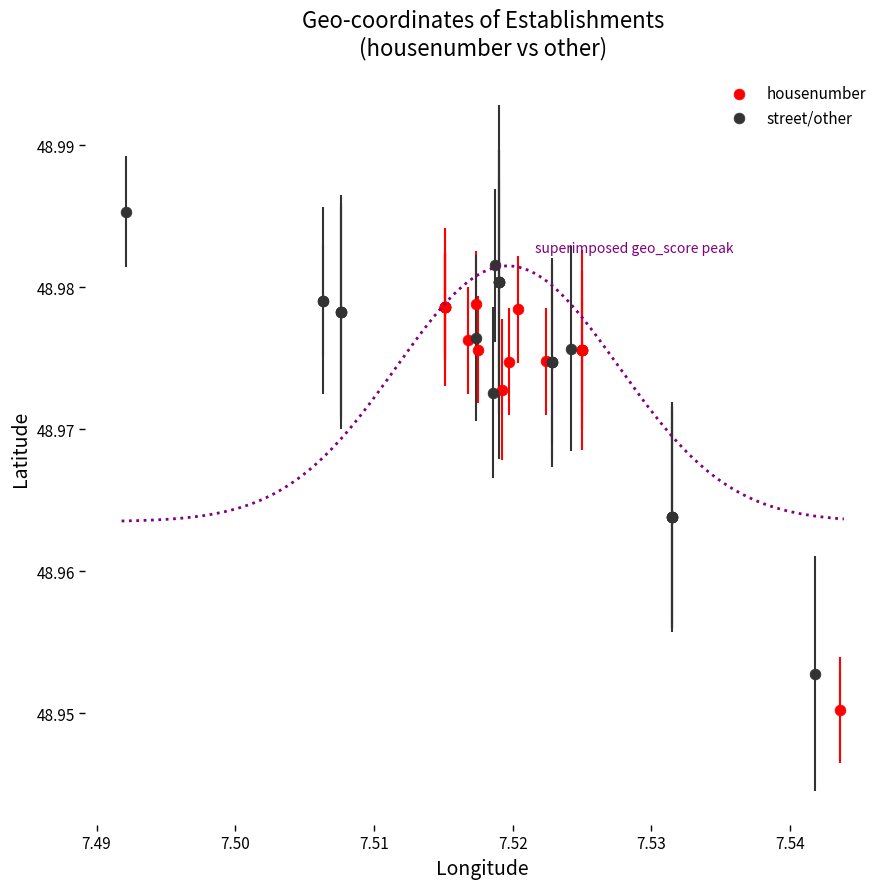

Which series reaches the maximum Y coordinate?

street/other